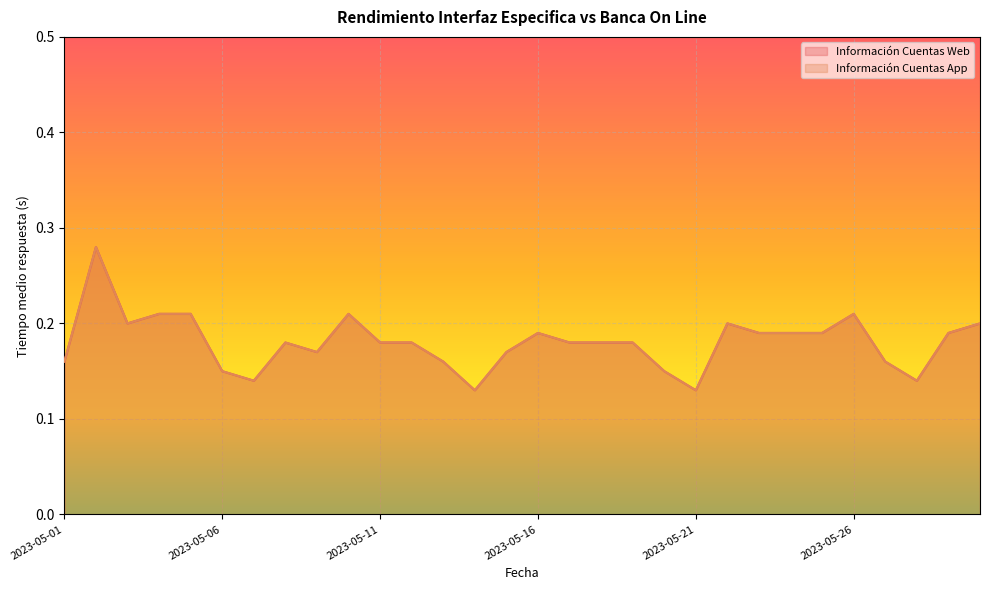

Which series has the largest total across all categories?

Información Cuentas Web